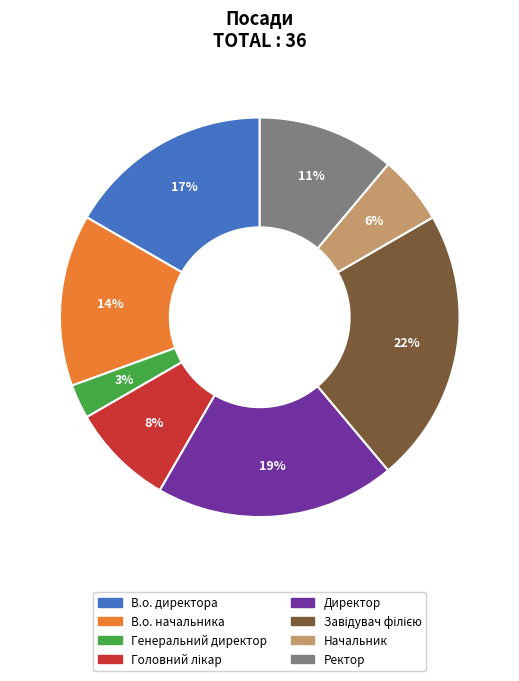

Does any single category account for the majority?

No